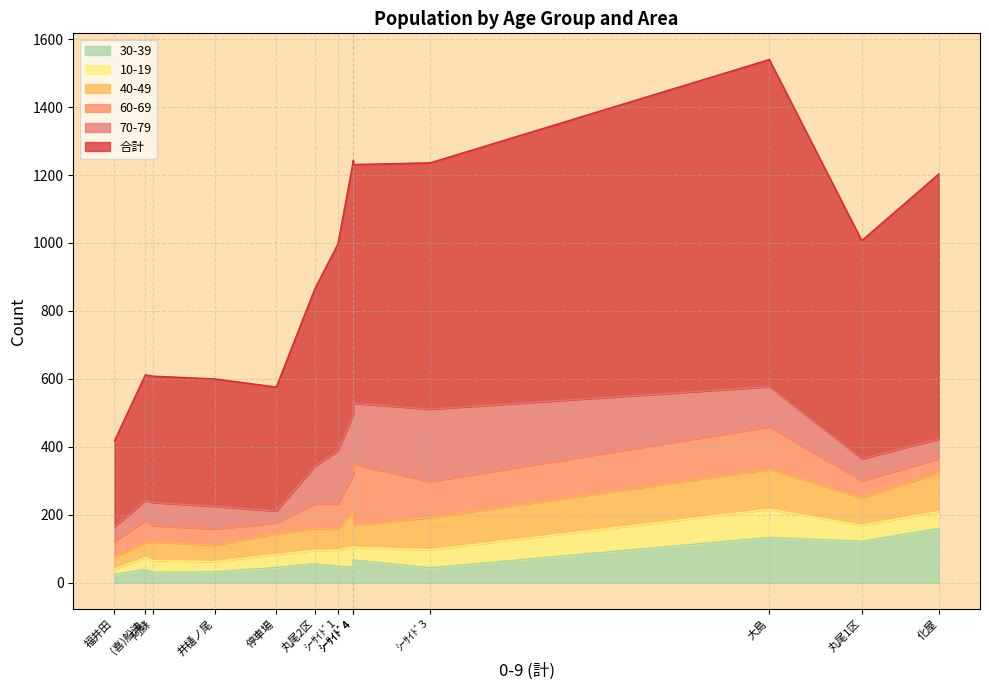

True or false: 70-79 has more than 2 interior local peaks.

True